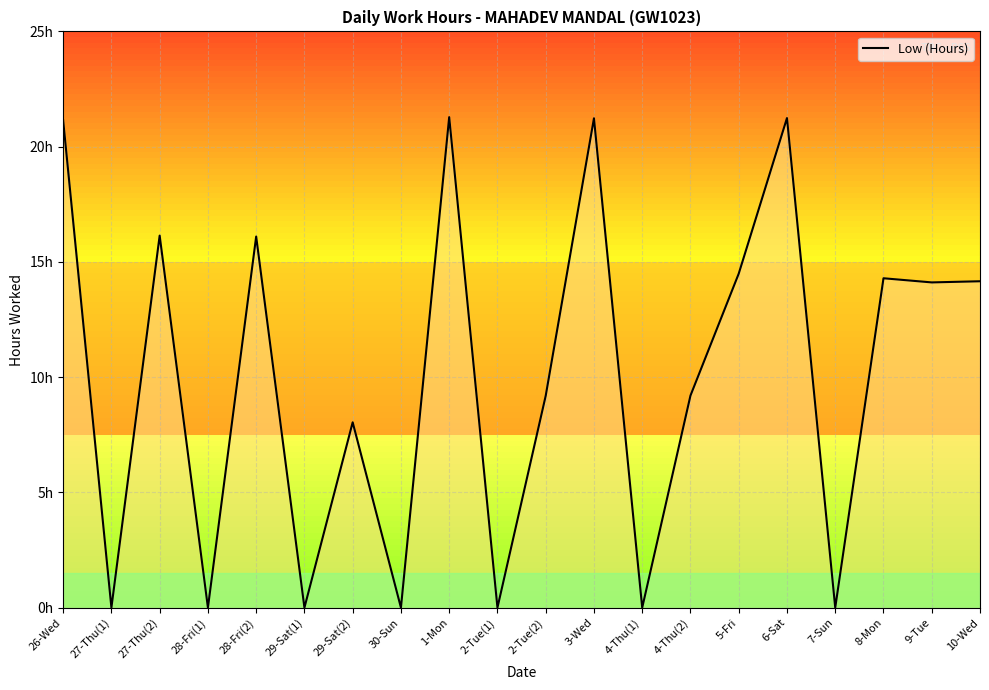

What is the label of the 7th point from the left?

29-Sat(2)